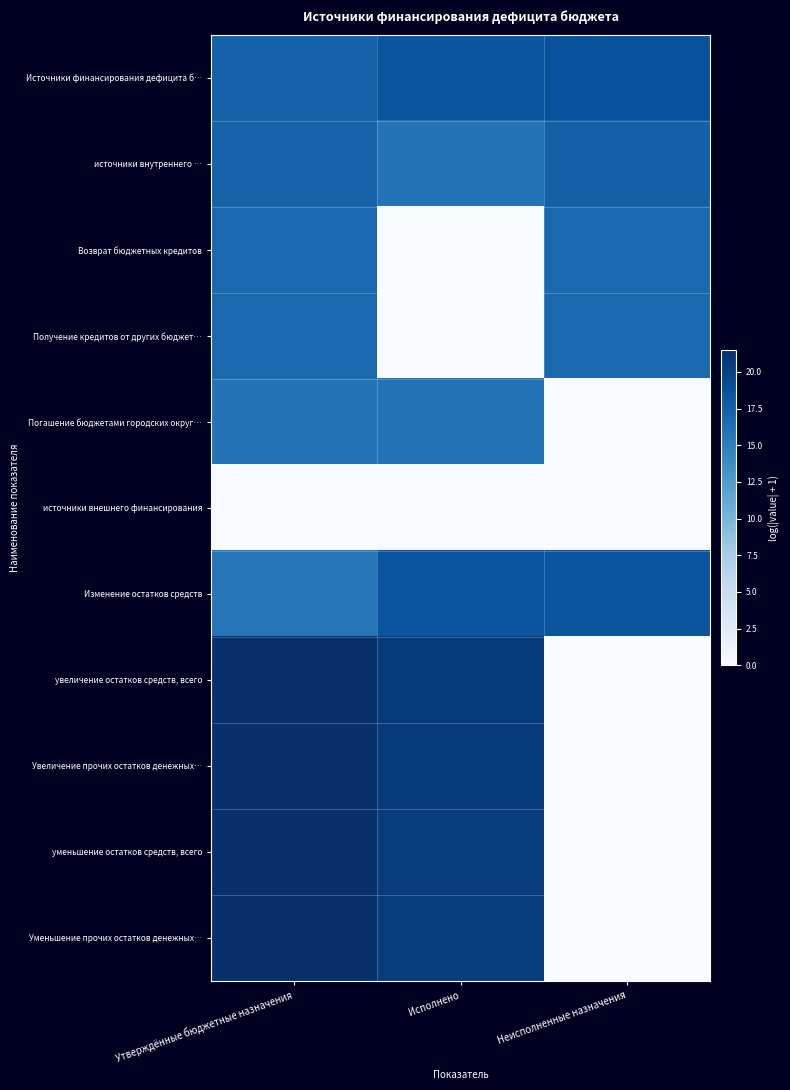

Reading right to left, what are all the values shown in this chart?

Источники финансирования дефицита б…: Неисполненные назначения=18.8	Исполнено=18.5	Утверждённые бюджетные назначения=17.4
источники внутреннего …: Неисполненные назначения=17.5	Исполнено=15.9	Утверждённые бюджетные назначения=17.2
Возврат бюджетных кредитов: Неисполненные назначения=16.7	Исполнено=0.0	Утверждённые бюджетные назначения=16.7
Получение кредитов от других бюджет…: Неисполненные назначения=16.8	Исполнено=0.0	Утверждённые бюджетные назначения=16.8
Погашение бюджетами городских округ…: Неисполненные назначения=0.0	Исполнено=15.9	Утверждённые бюджетные назначения=15.9
источники внешнего финансирования: Неисполненные назначения=0.0	Исполнено=0.0	Утверждённые бюджетные назначения=0.0
Изменение остатков средств: Неисполненные назначения=18.5	Исполнено=18.4	Утверждённые бюджетные назначения=15.6
увеличение остатков средств, всего: Неисполненные назначения=0.0	Исполнено=20.5	Утверждённые бюджетные назначения=21.5
Увеличение прочих остатков денежных…: Неисполненные назначения=0.0	Исполнено=20.5	Утверждённые бюджетные назначения=21.5
уменьшение остатков средств, всего: Неисполненные назначения=0.0	Исполнено=20.4	Утверждённые бюджетные назначения=21.5
Уменьшение прочих остатков денежных…: Неисполненные назначения=0.0	Исполнено=20.4	Утверждённые бюджетные назначения=21.5